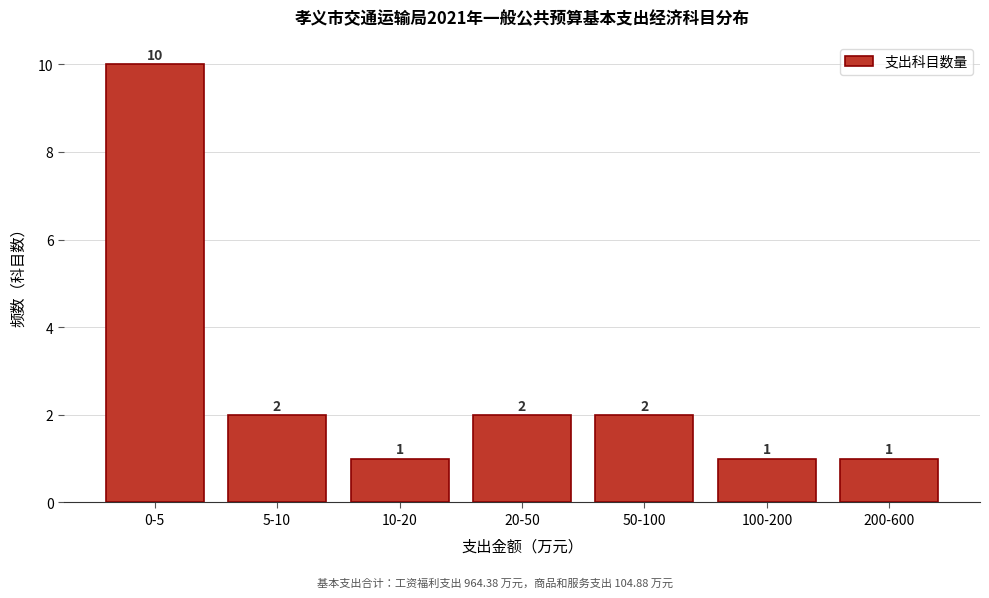

Reading left to right, what are all the values shown in this chart?

10	2	1	2	2	1	1